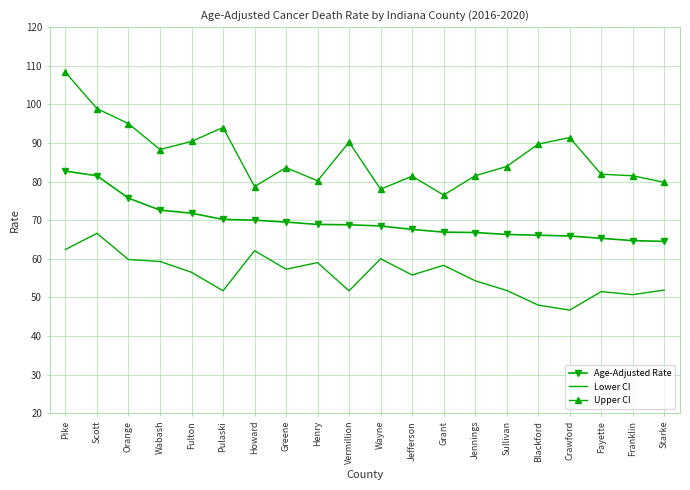

Which series has the widest spread of values?

Upper CI